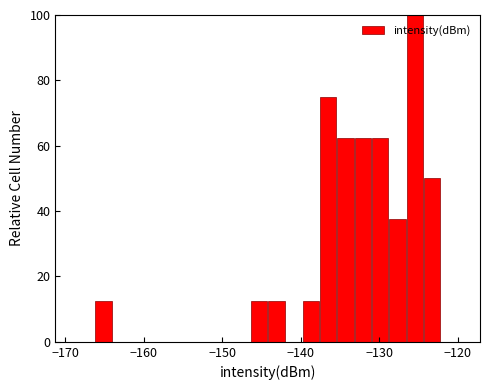

Read against the x-axis, roughly where is the centre of the tallest bar?

-125